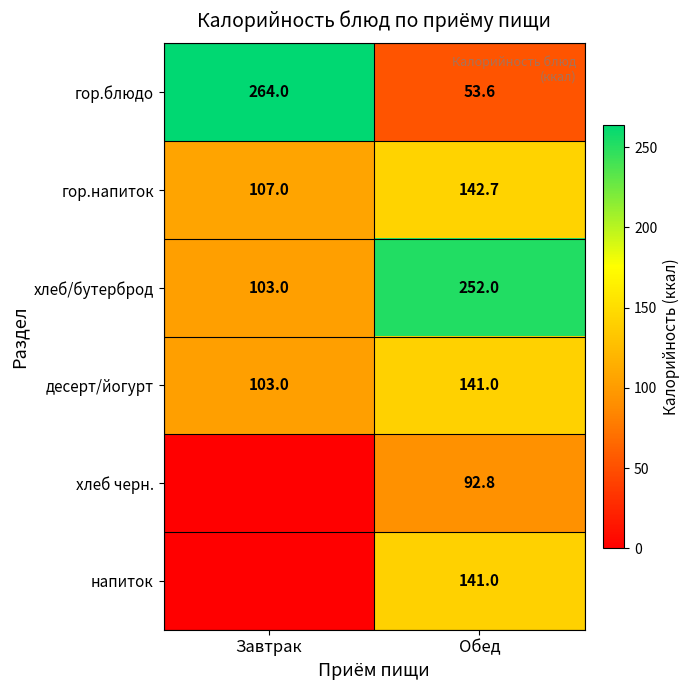

The value of хлеб черн. at Обед is 26.3. True or false?

False